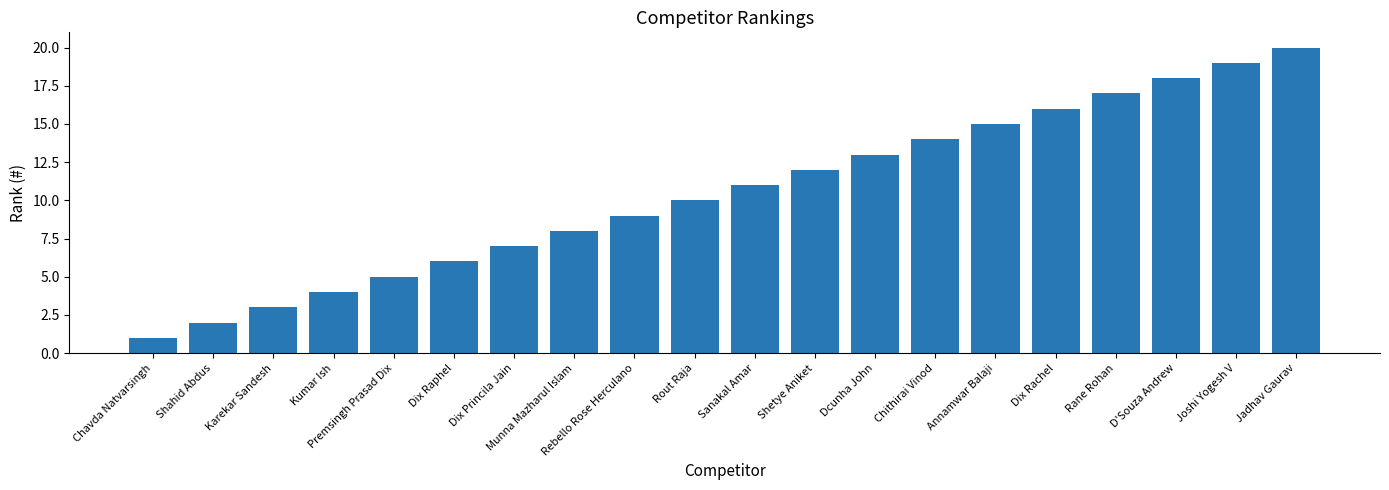

Reading right to left, extract all data points from this chart.

20	19	18	17	16	15	14	13	12	11	10	9	8	7	6	5	4	3	2	1